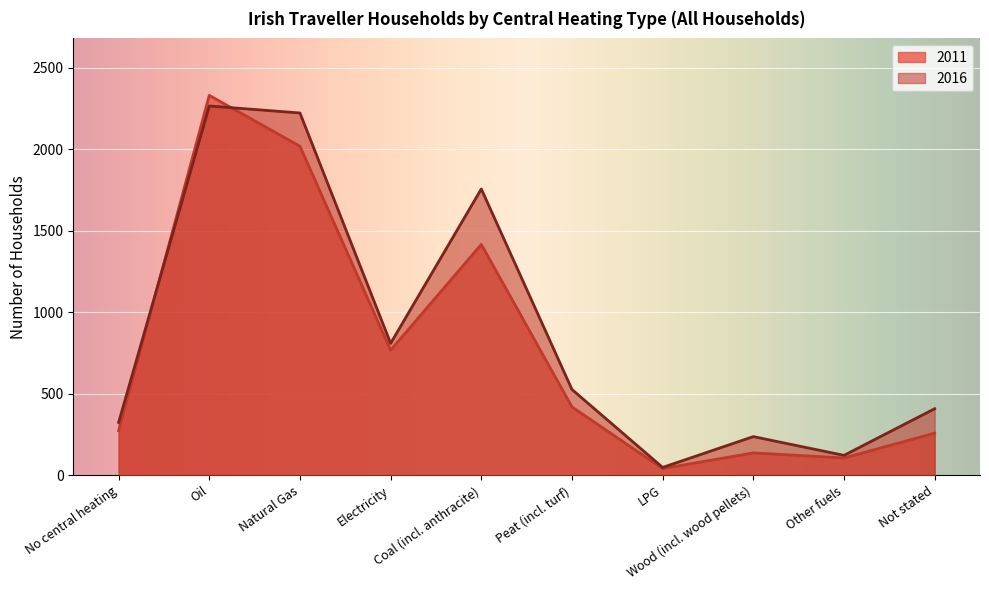

What is the value of the 2016 point at the 9th from the left?

122